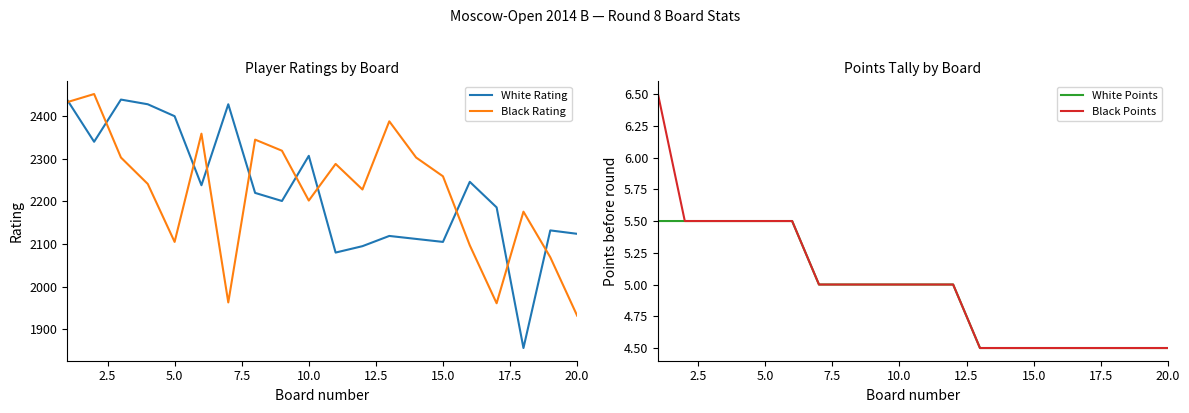

How many values in the White Rating series exceed 2220?

9